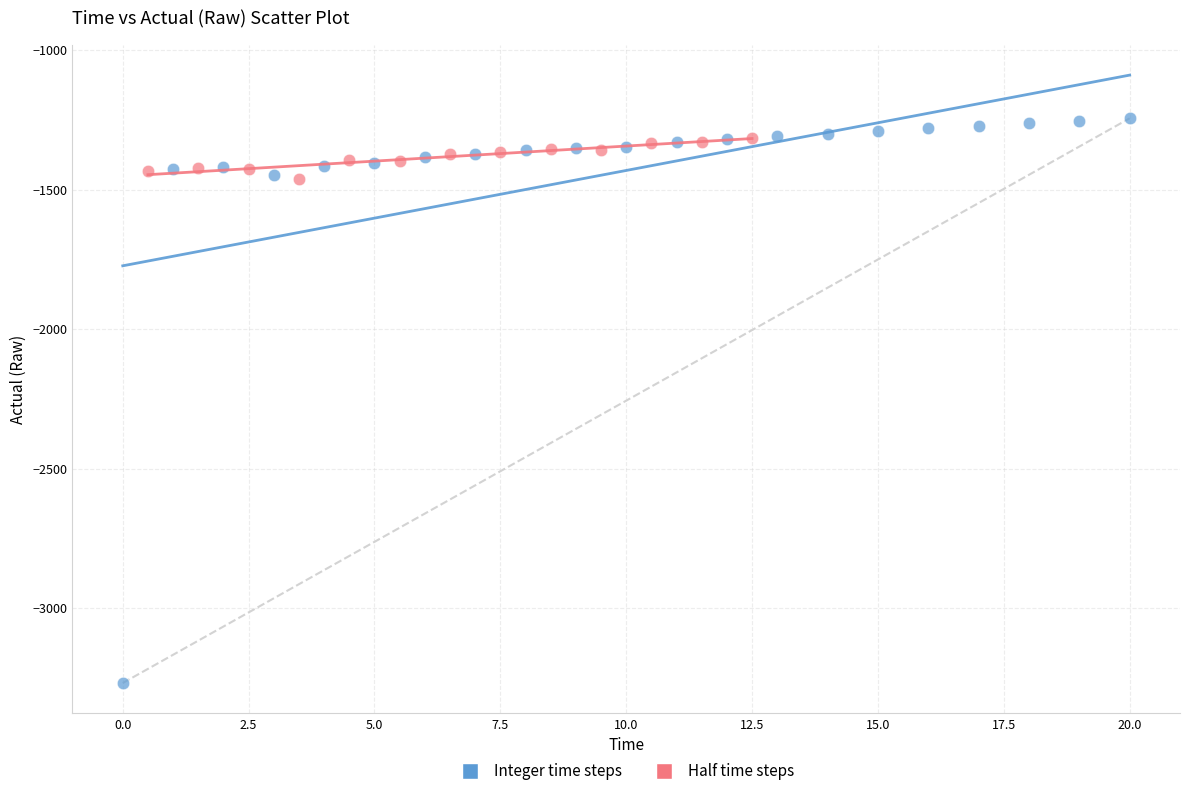

Which series has the widest spread of Y values?

Integer time steps